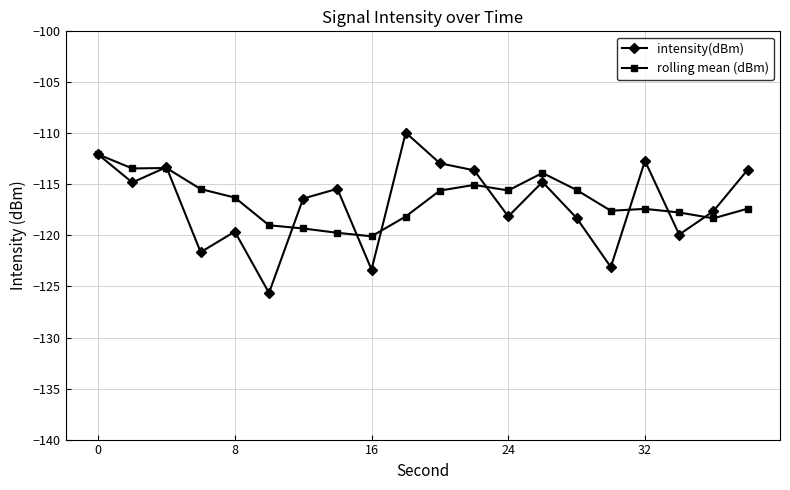

How many values in the rolling mean (dBm) series are below -116?

11